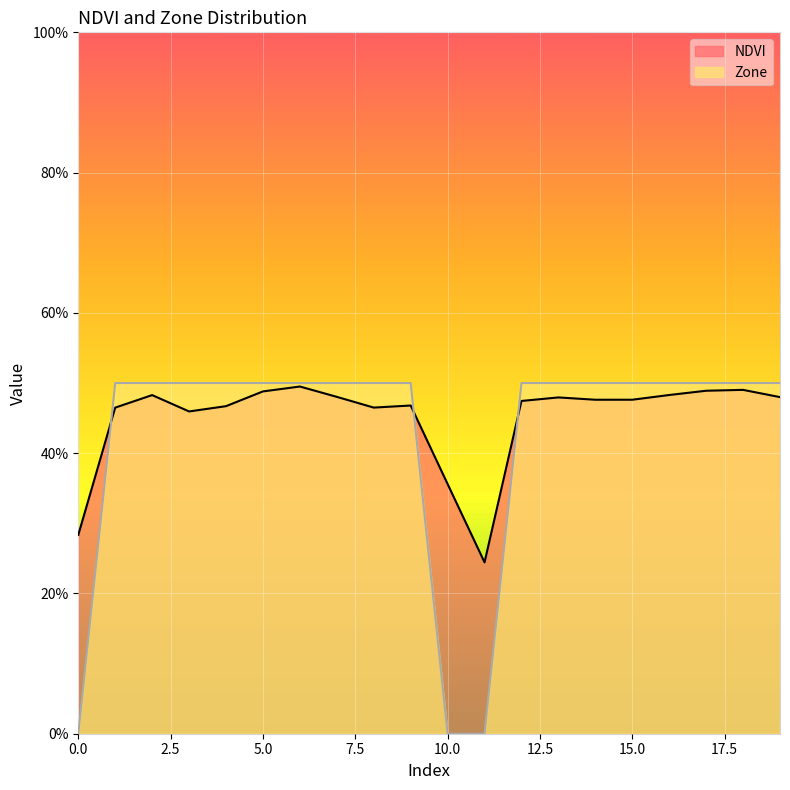

How many Zone values are between 0 and 1?

20